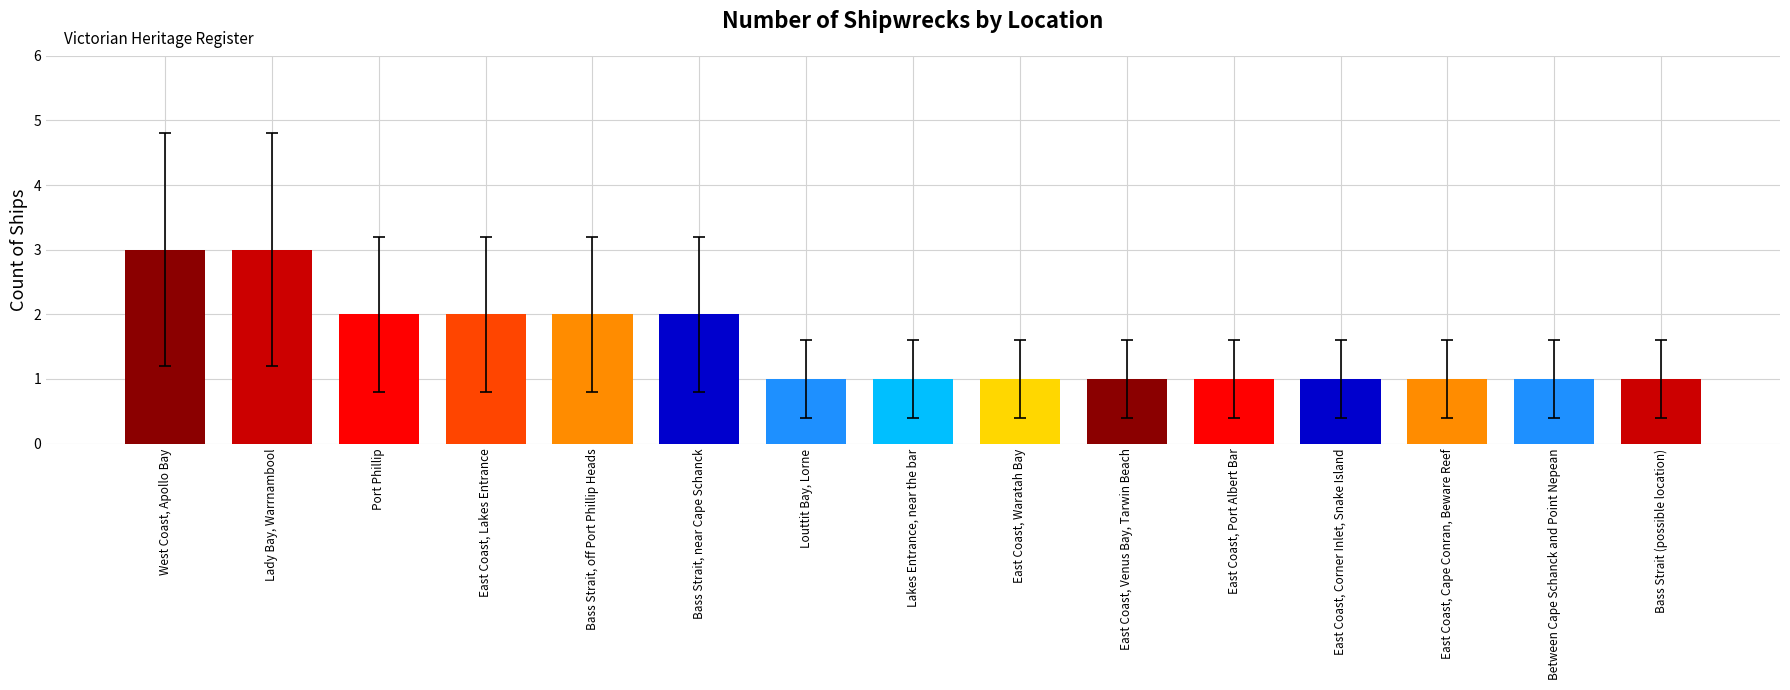

What position from the right is East Coast, Port Albert Bar?

5